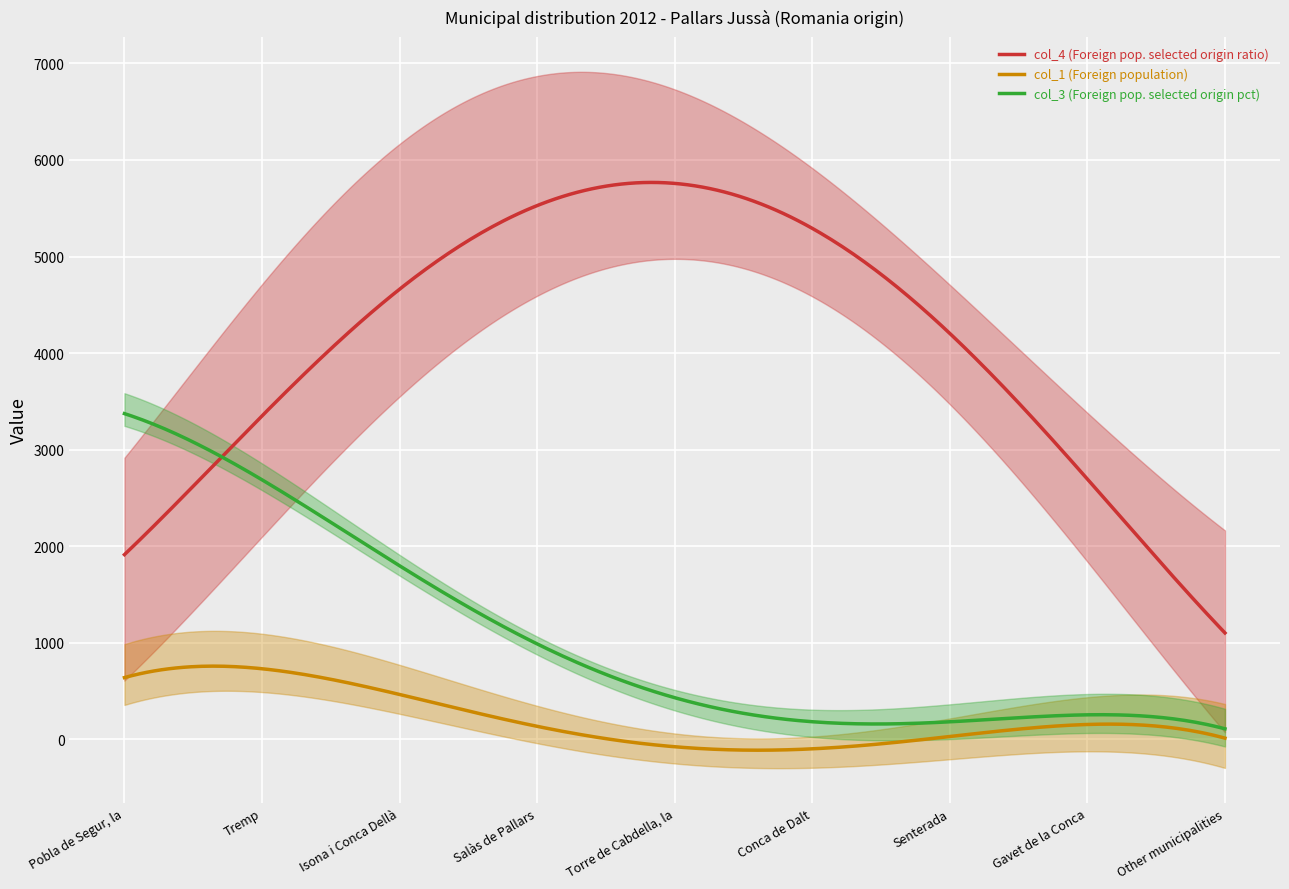

True or false: col_1 (Foreign population) has a value of 734 at Tremp.

False